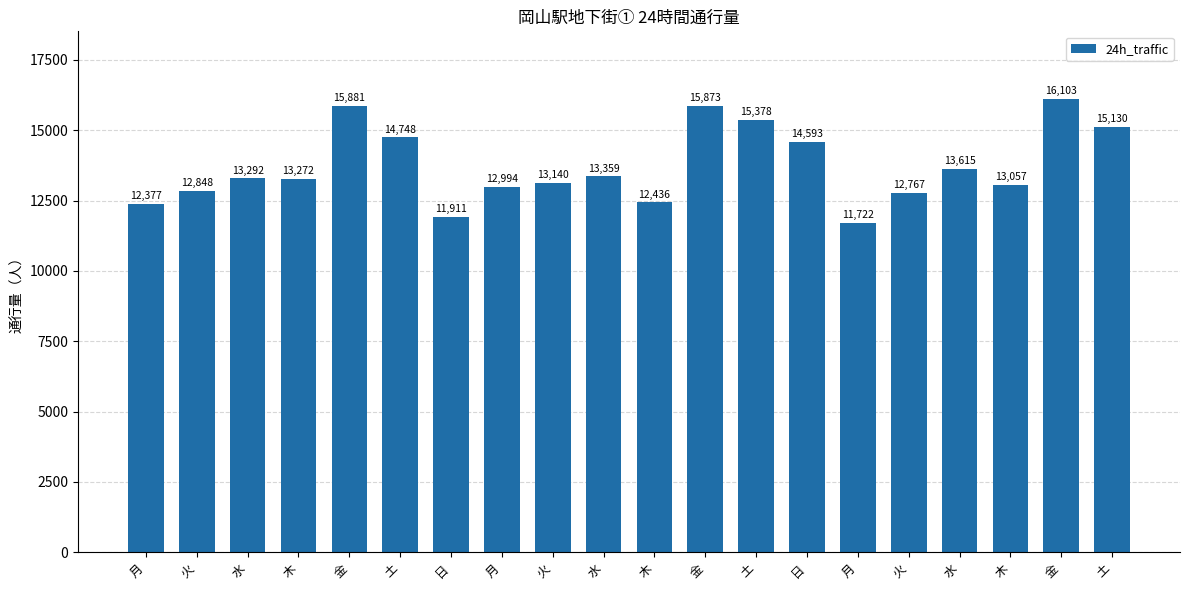

How many data points does each series have?

20